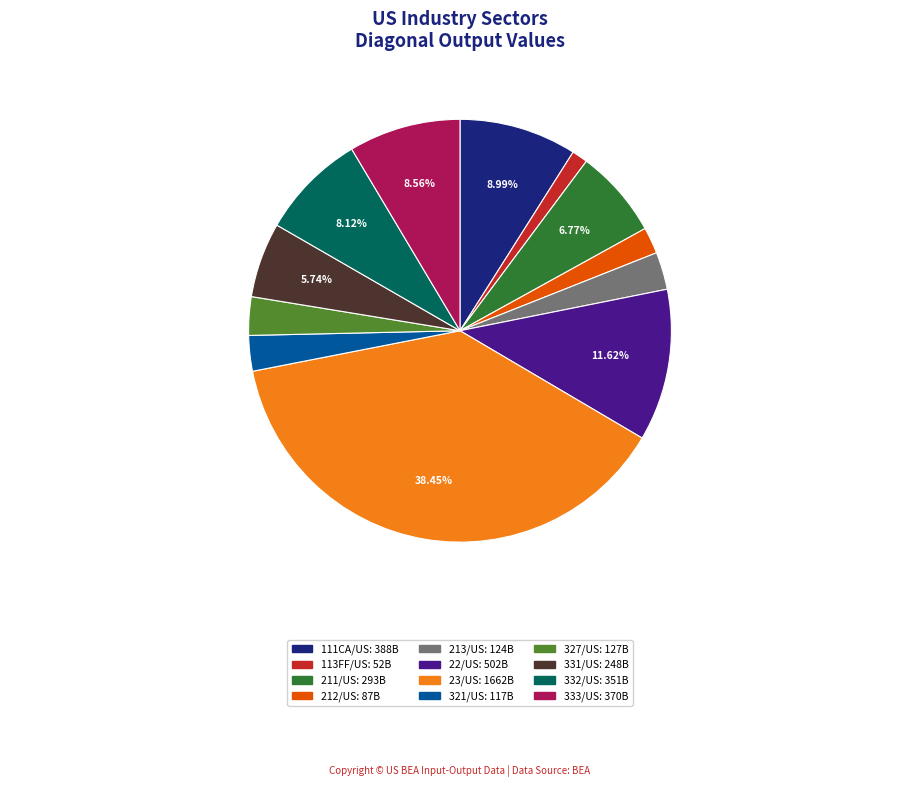

To the nearest percent, what is the difference between the 212/US and 22/US slice percentages?

10%